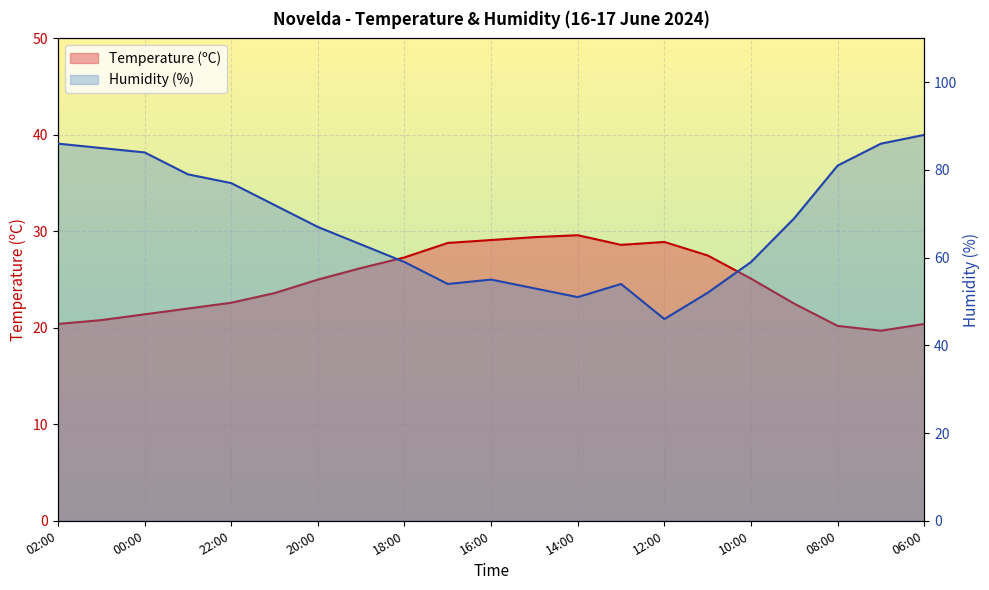

What is the total value across all series at 15:00?

82.4